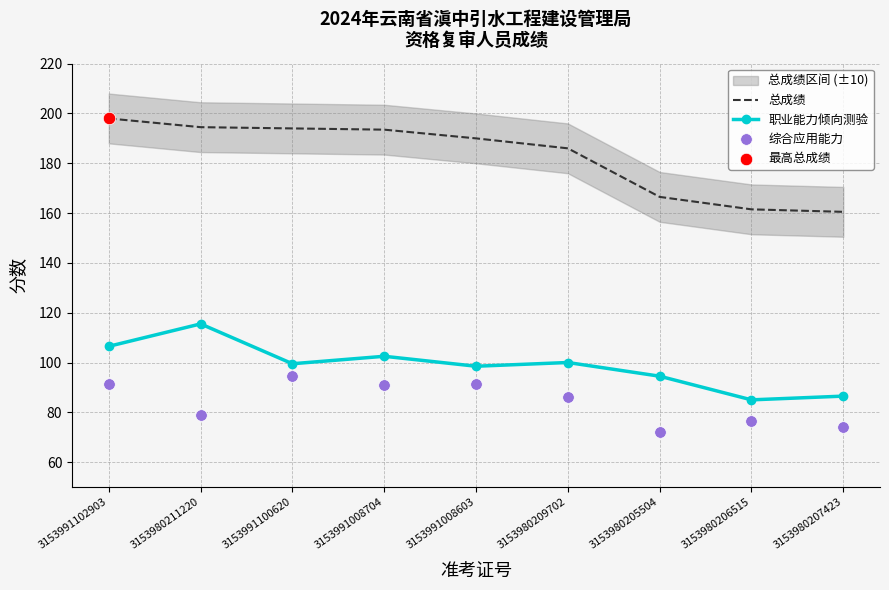

At how many categories does at least one series exceed 93?

9